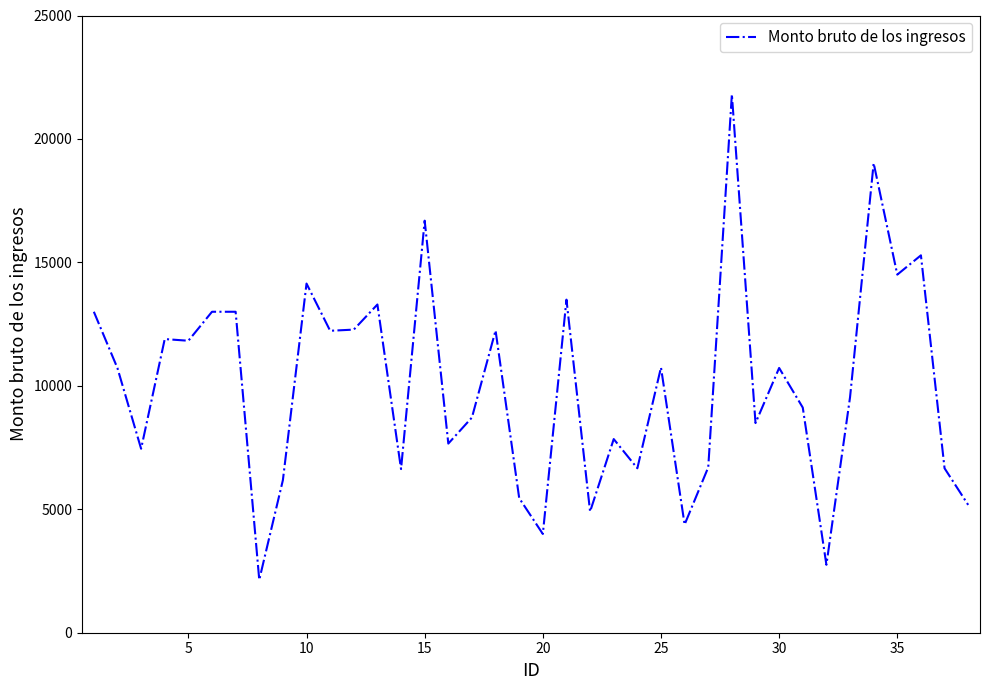

What is the smallest value displayed?

2143.0